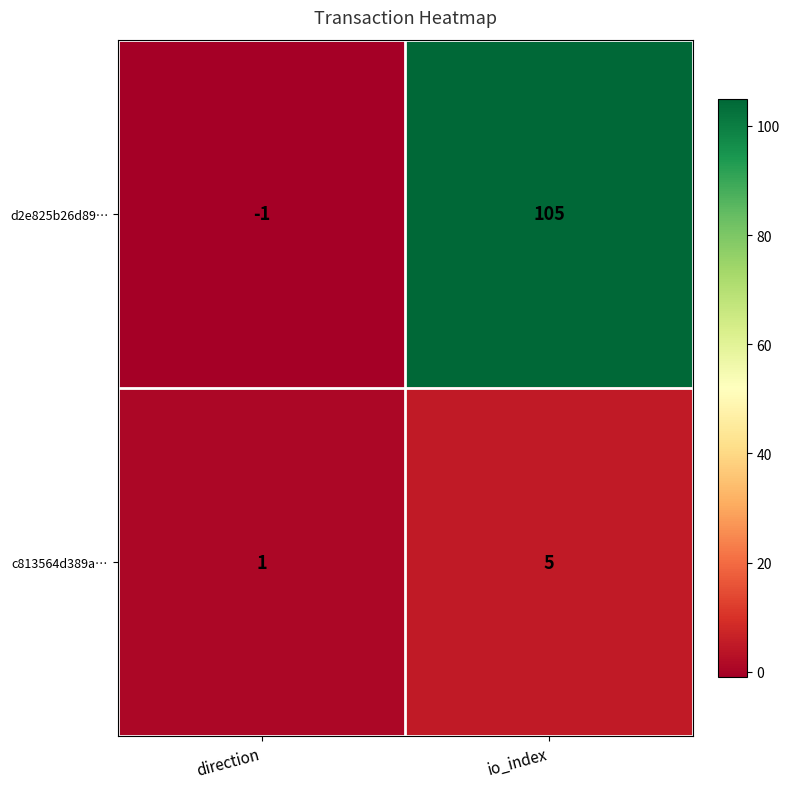

Which series has the largest total across all categories?

d2e825b26d89…